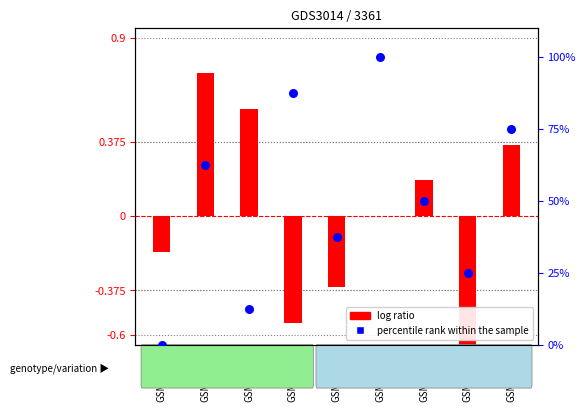

What are all the series names shown in the legend?

log ratio, percentile rank within the sample